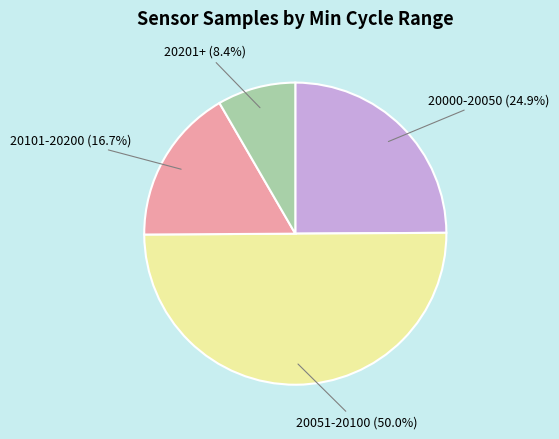

What is the largest slice in the pie chart?

20051-20100